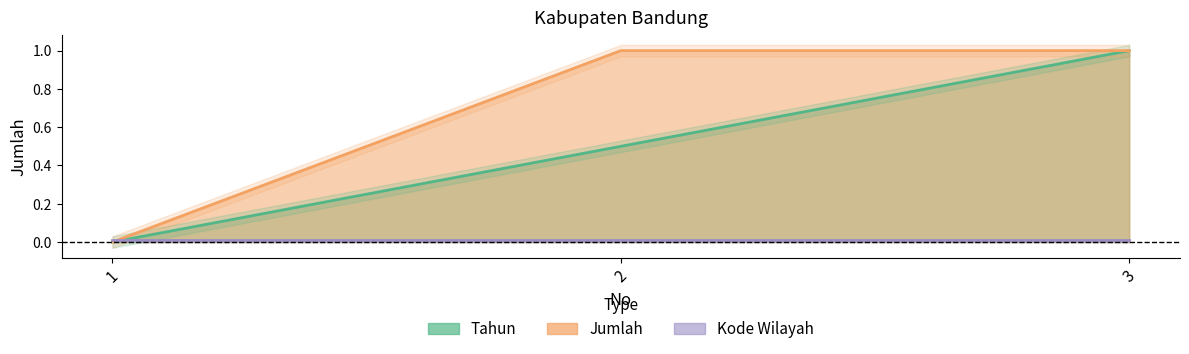

What is the difference between the second highest and minimum values in the Tahun series?

0.5